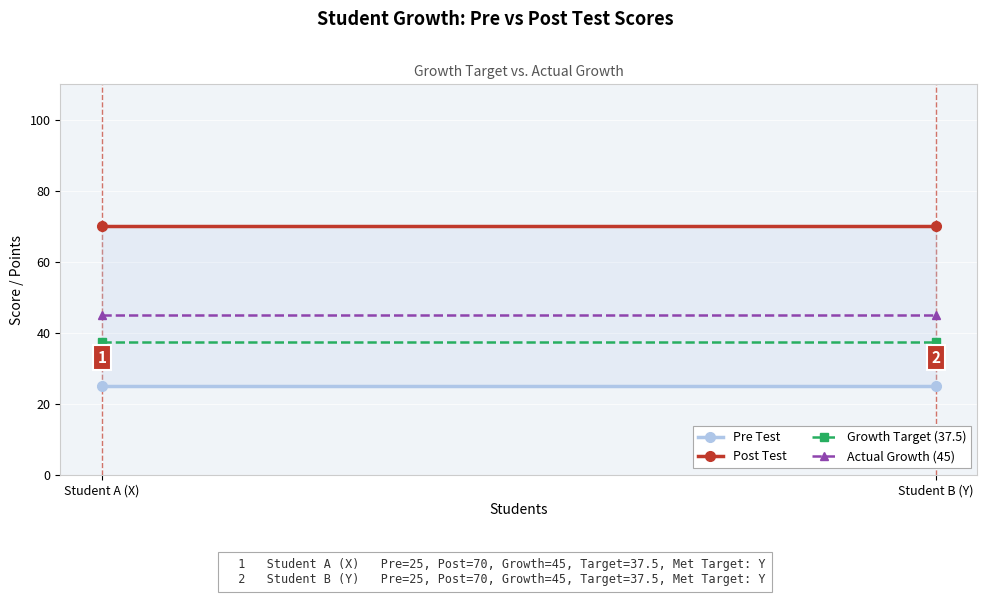

Rank the series at Student B (Y) from highest to lowest value.

Post Test, Actual Growth (45), Growth Target (37.5), Pre Test